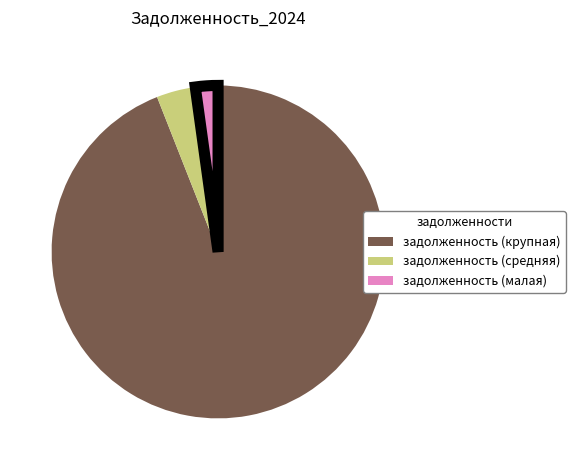

Which has a higher value, задолженность (малая) or задолженность (средняя)?

задолженность (средняя)